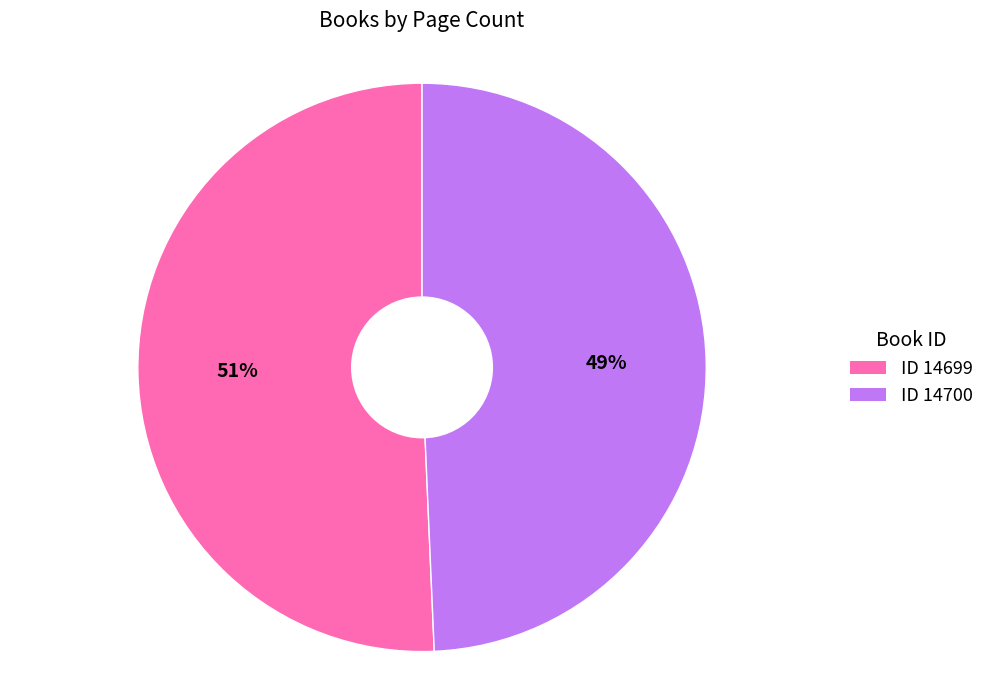

Which has a higher value, ID 14700 or ID 14699?

ID 14699